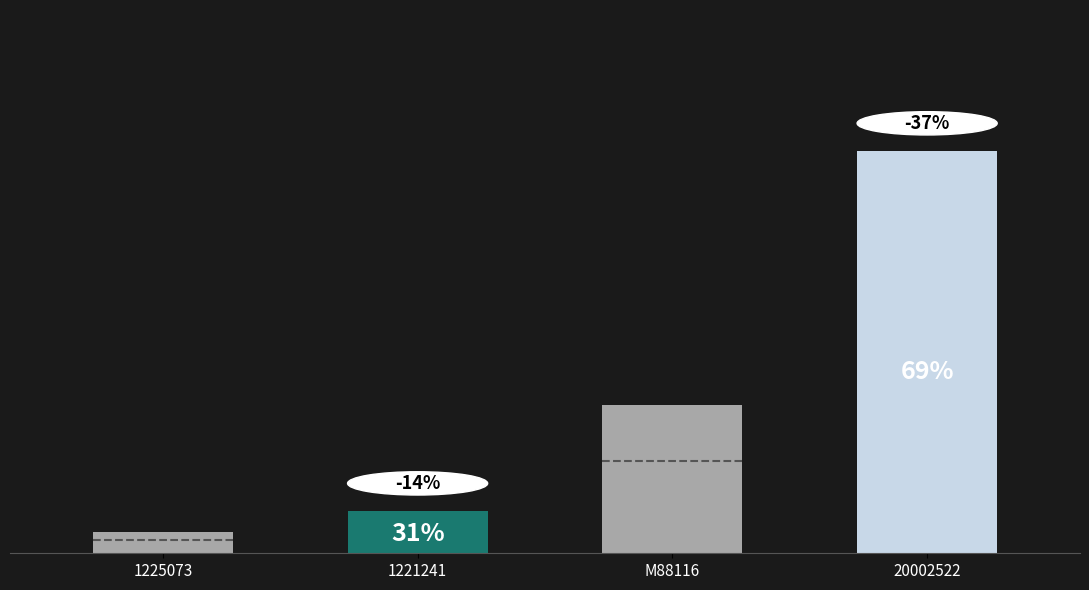

Which label corresponds to the largest value in the chart?

20002522